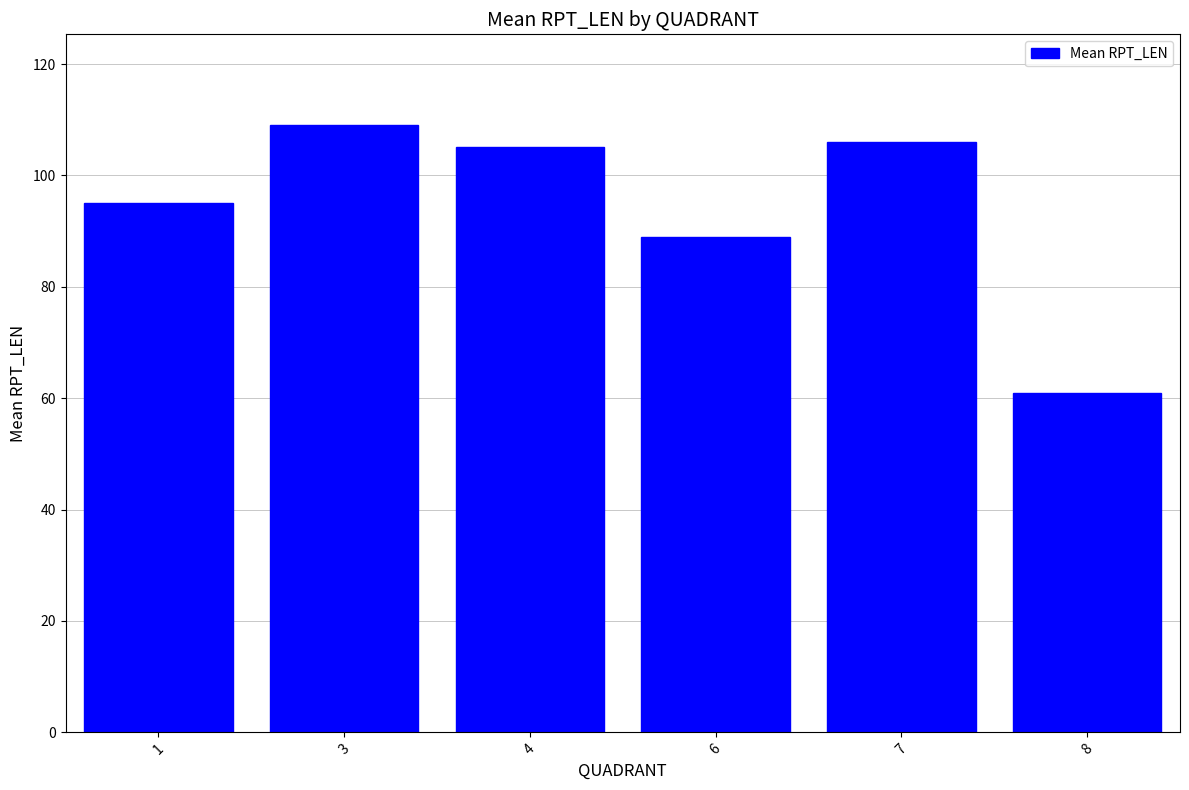

Which has a higher value, 7 or 1?

7